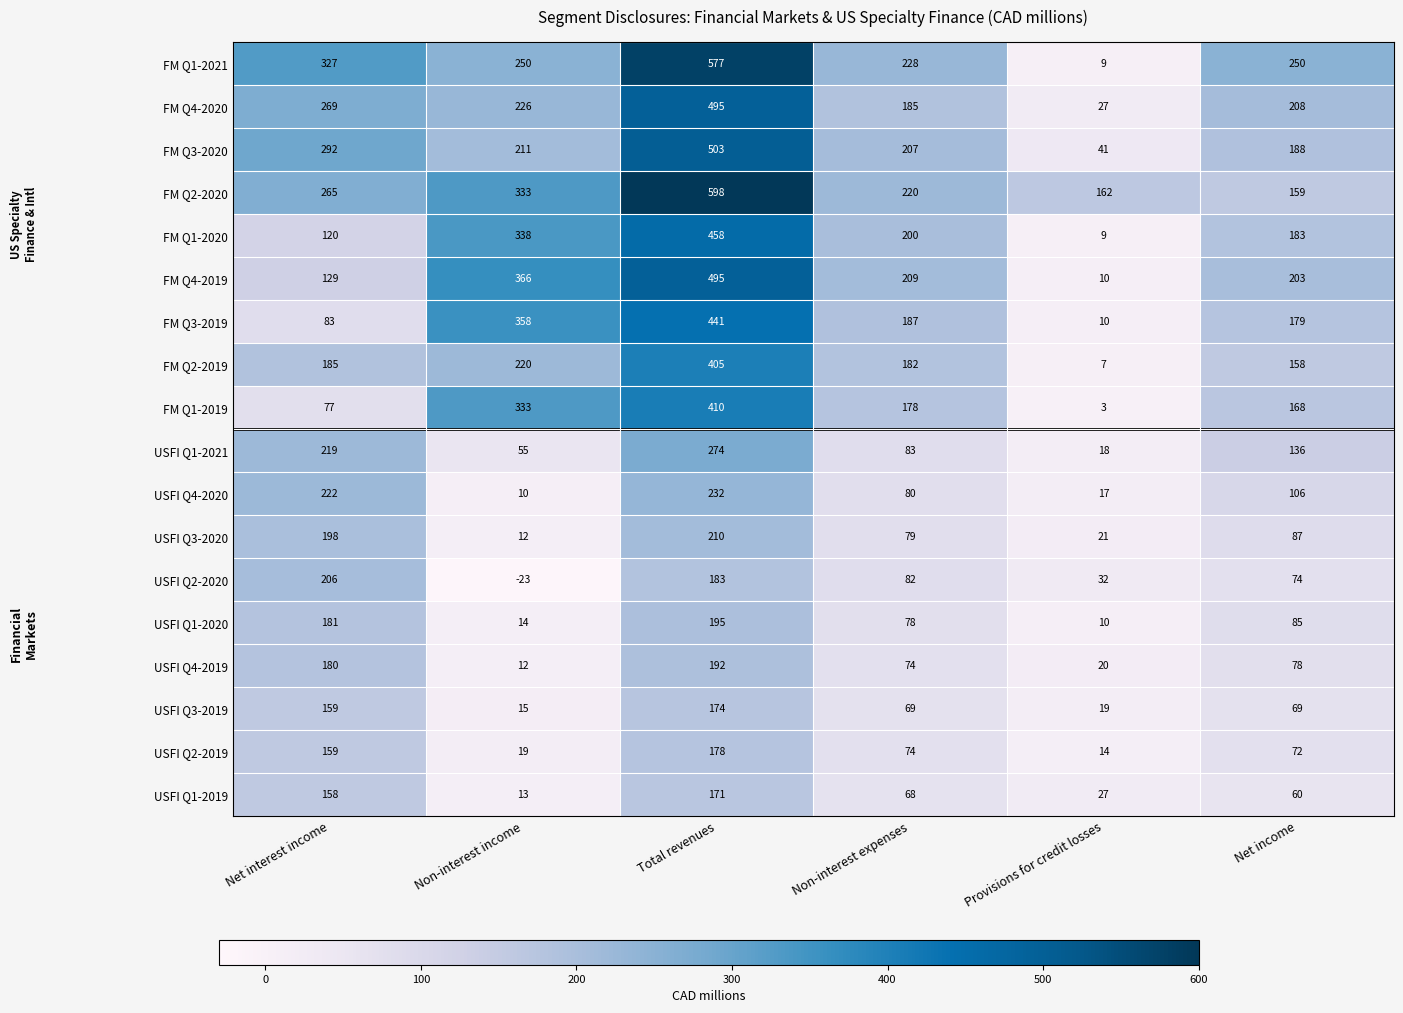

How many data points does each series have?

6